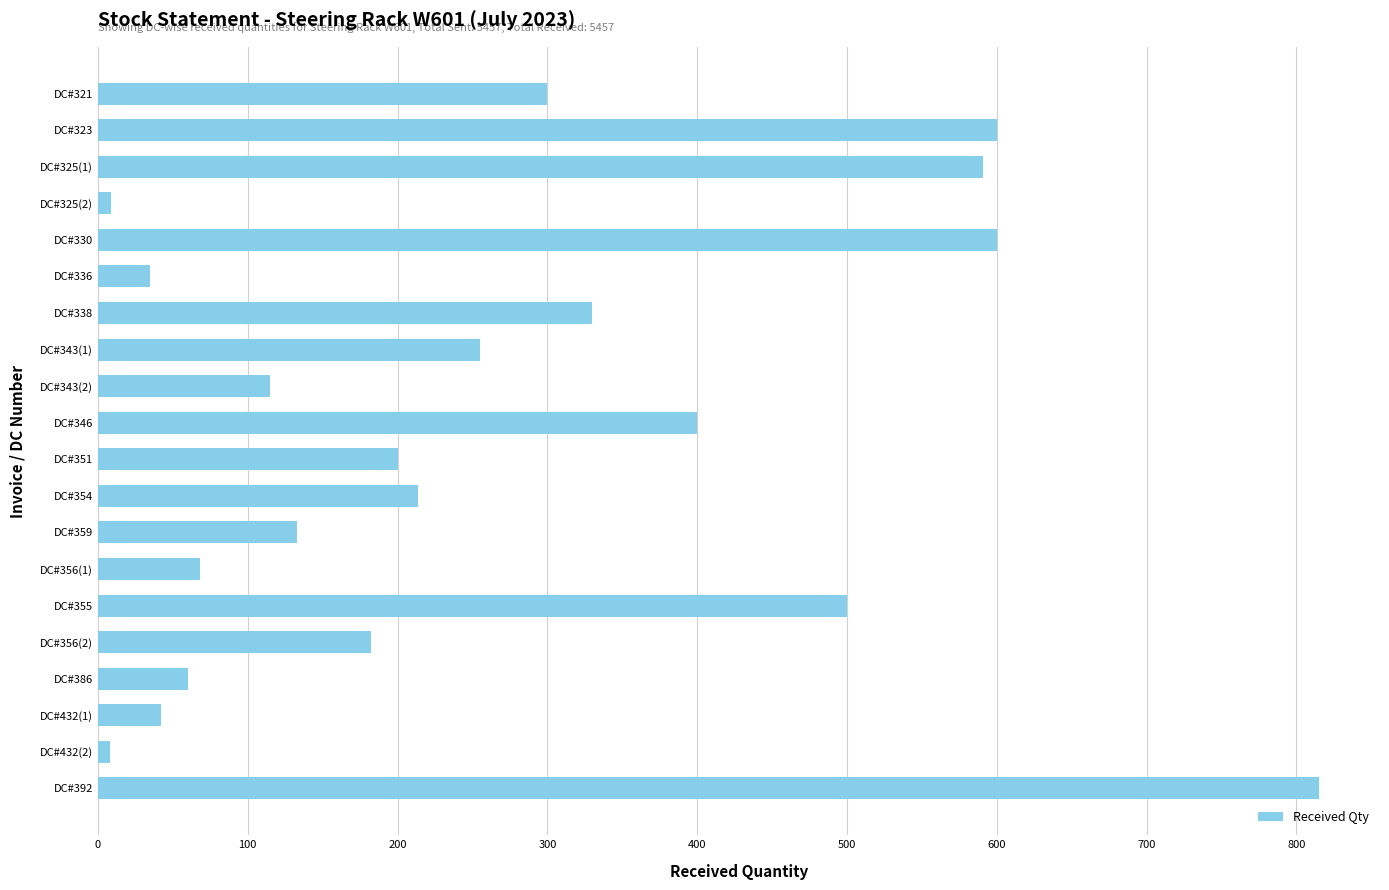

Which label corresponds to the largest value in the chart?

DC#392